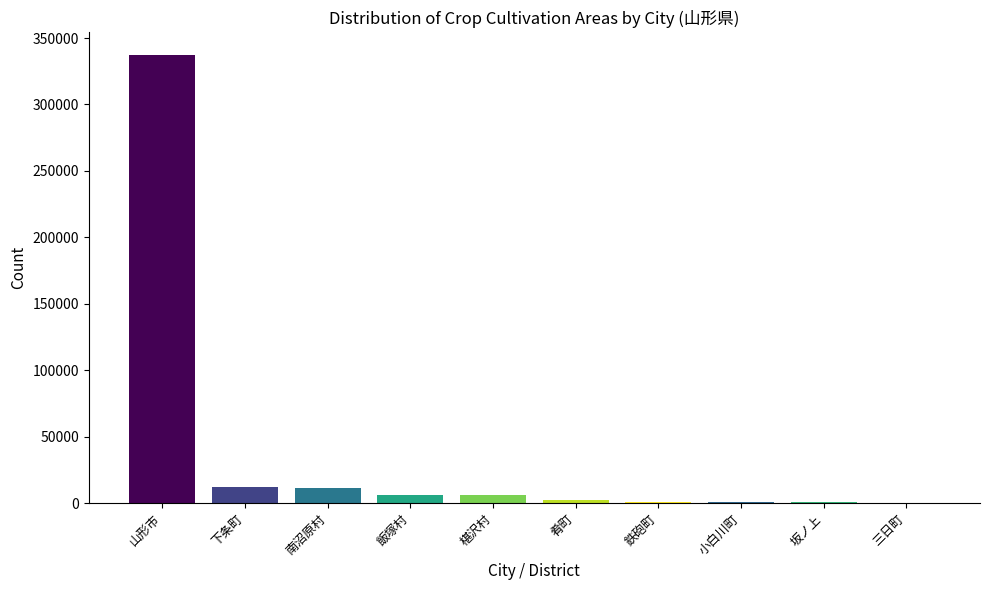

What is the sum of all values?

377860